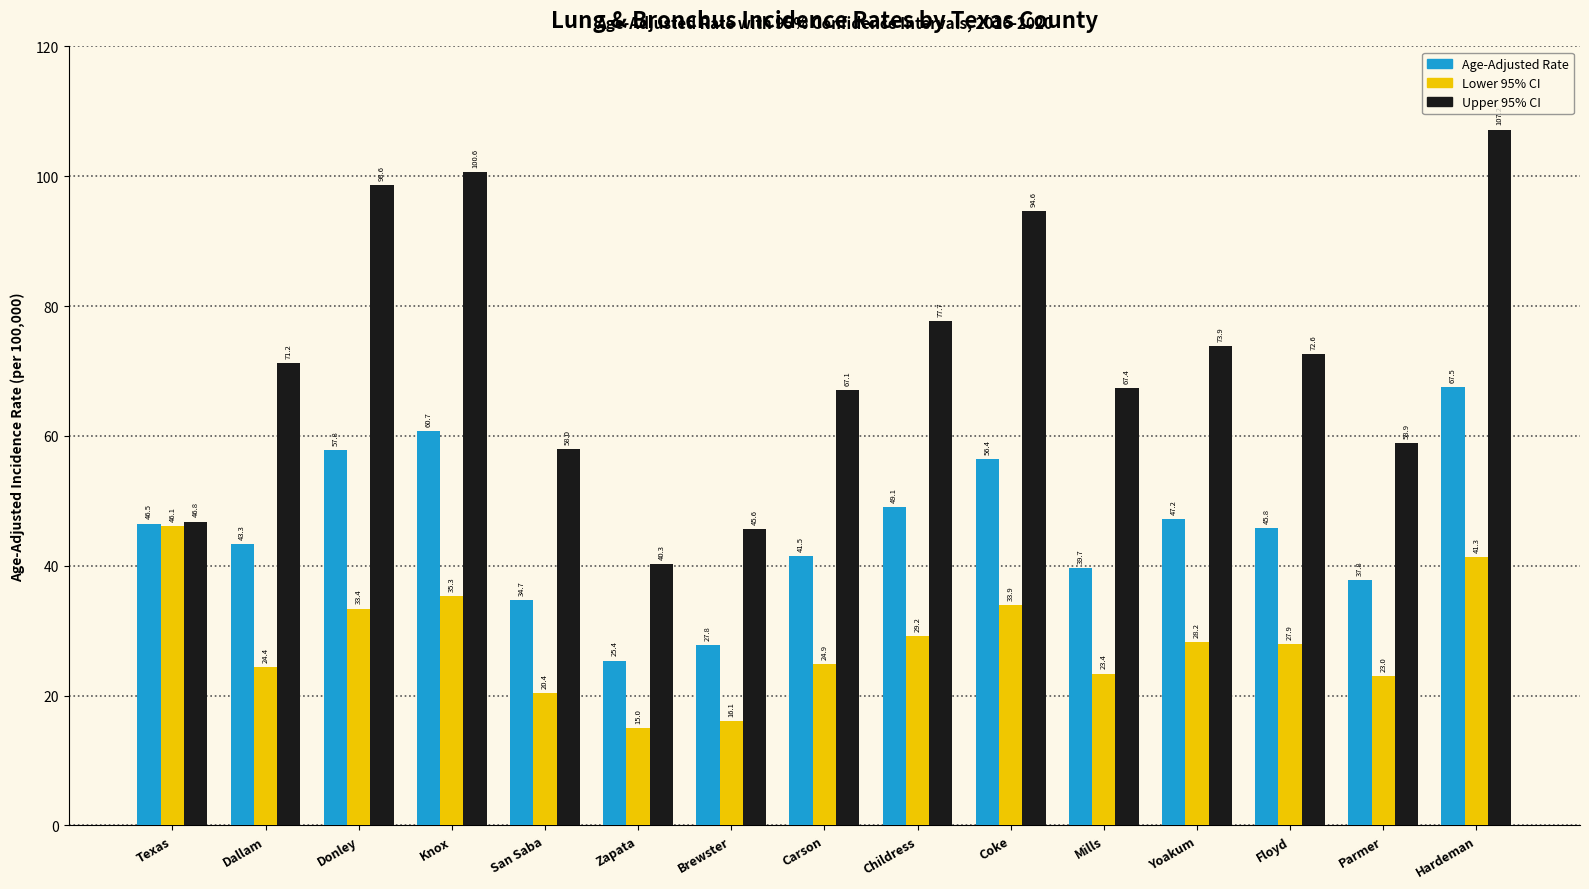

Which series has the largest range (max minus min)?

Upper 95% CI